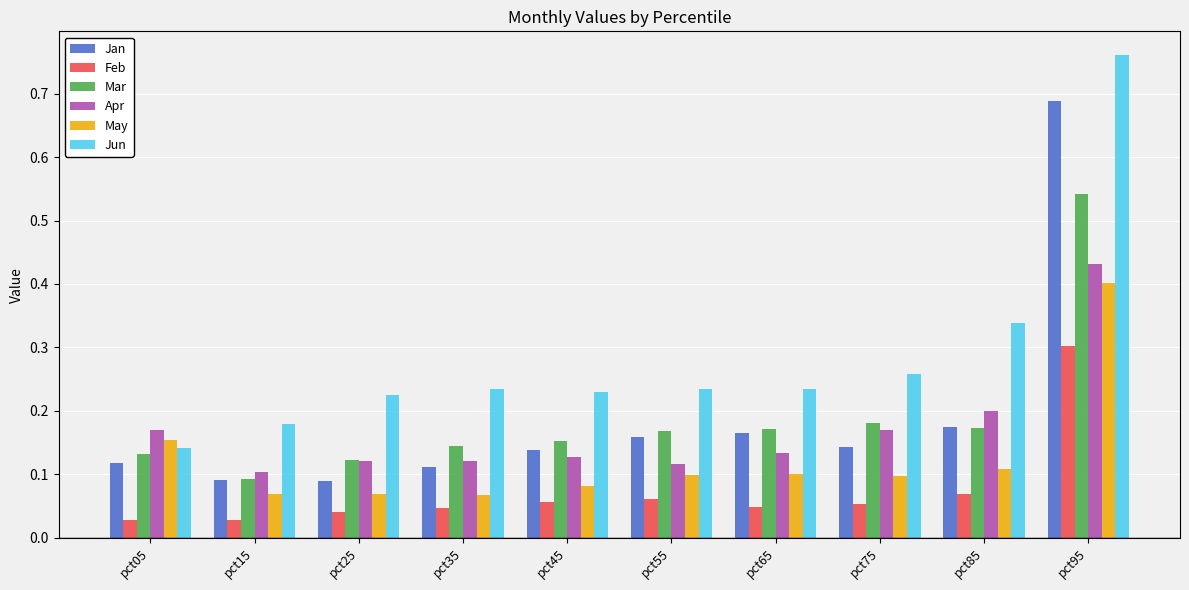

At which label does Jan reach its peak?

pct95